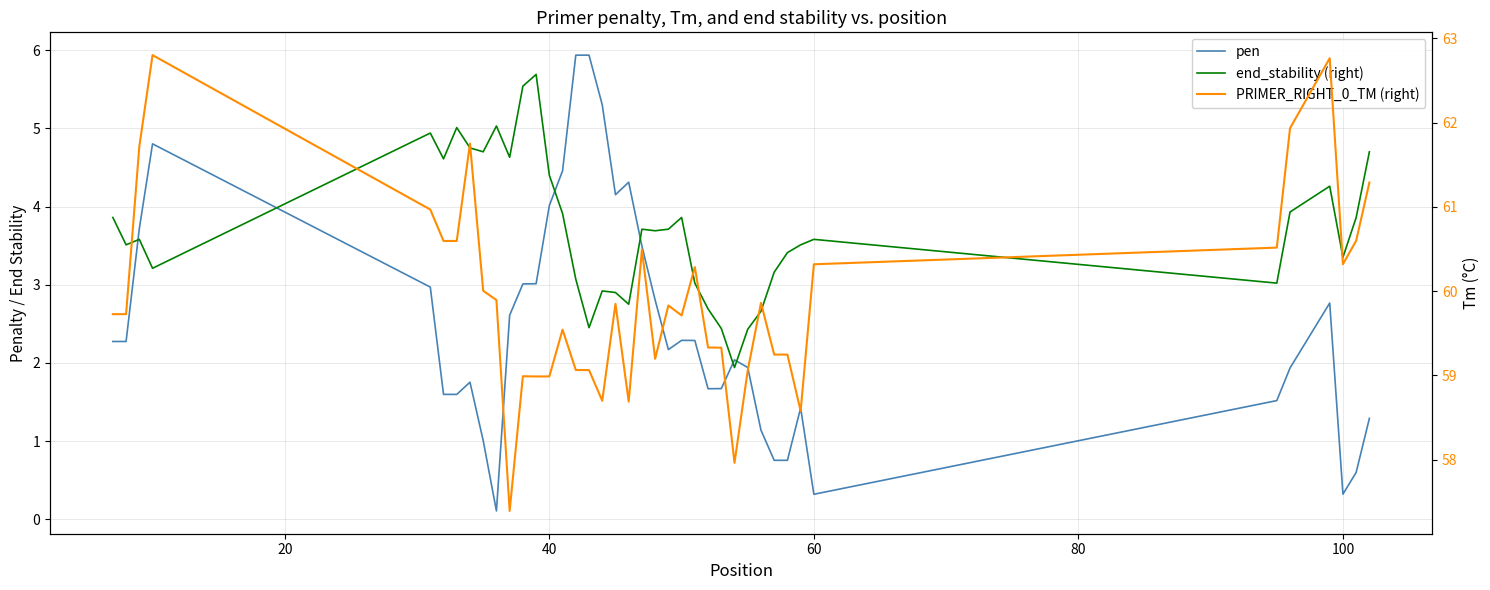

Is it true that PRIMER_RIGHT_0_TM (right) equals 88.8 at 18?

False